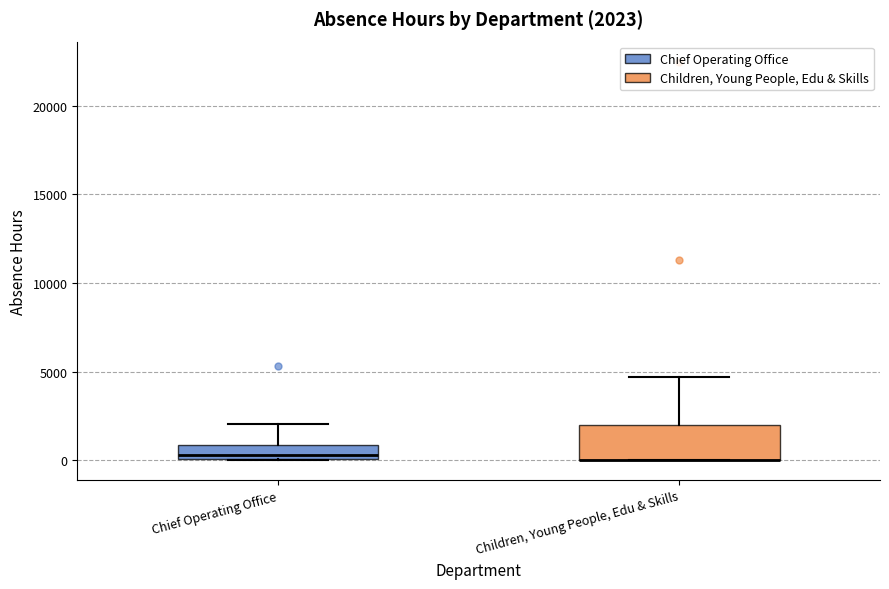

Comparing the boxes themselves (not the whiskers), which one is the tallest?

Children, Young People, Edu & Skills